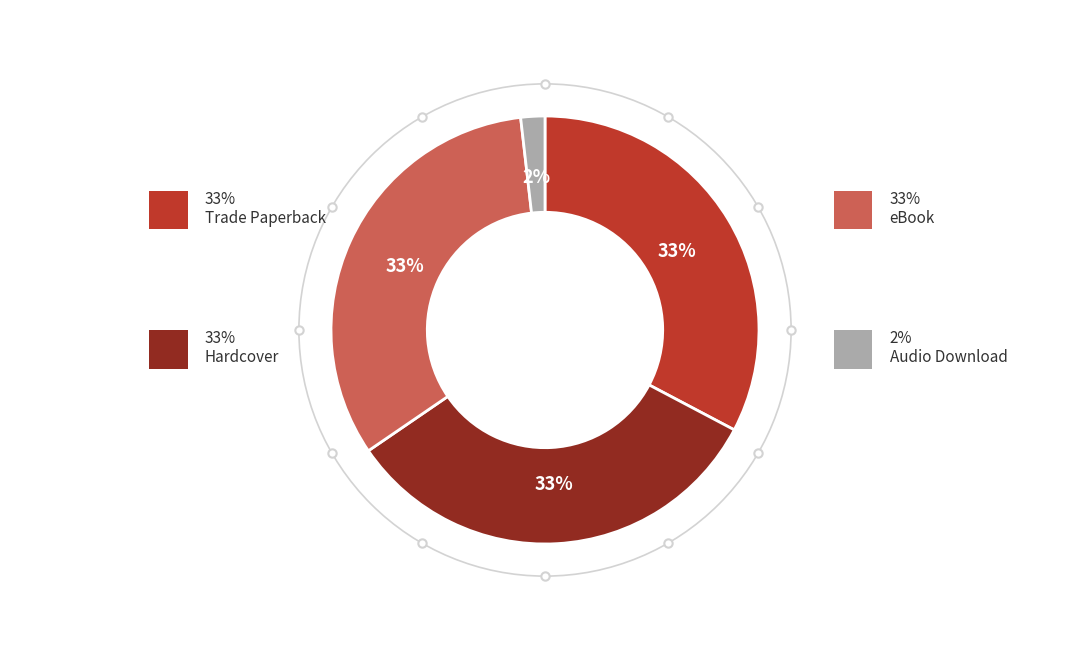

To the nearest percent, what is the difference between the largest and smallest slice percentages?

31%